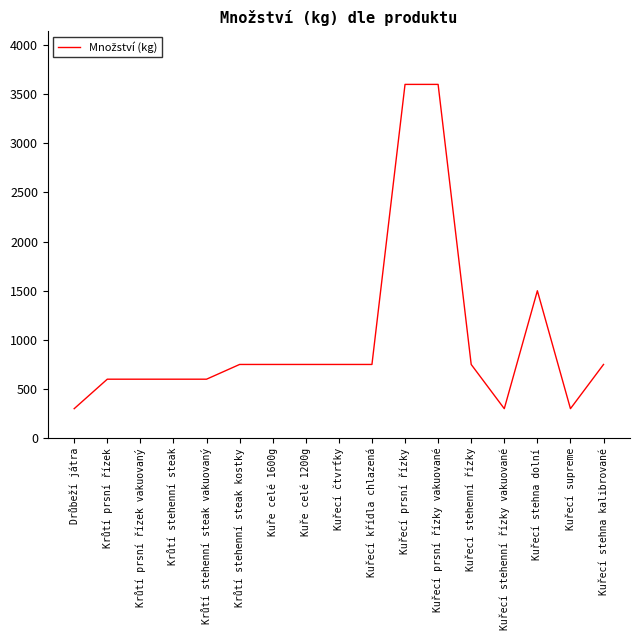

Reading right to left, what are all the values shown in this chart?

750	300	1500	300	750	3600	3600	750	750	750	750	750	600	600	600	600	300